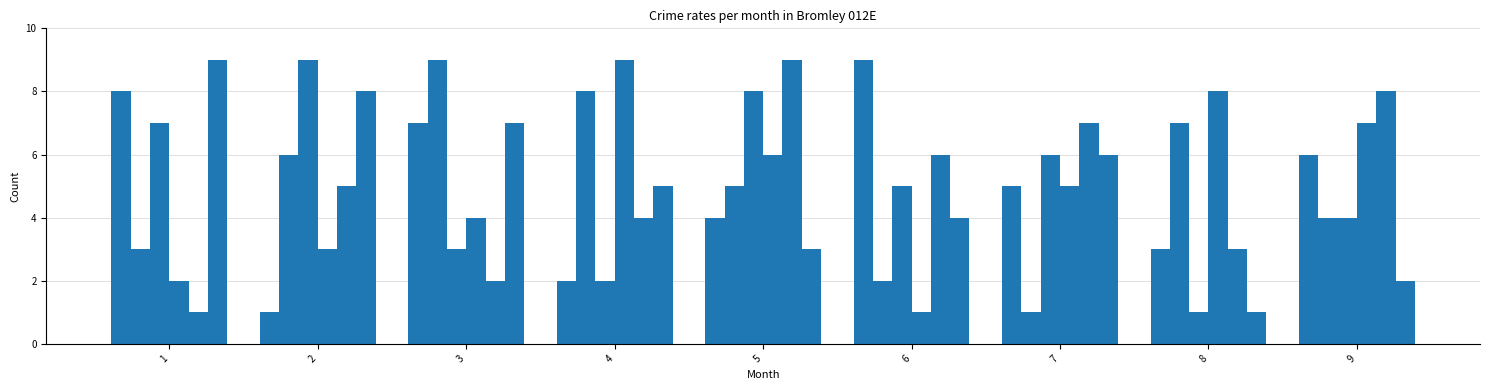

Does the chart contain stacked bars?

No